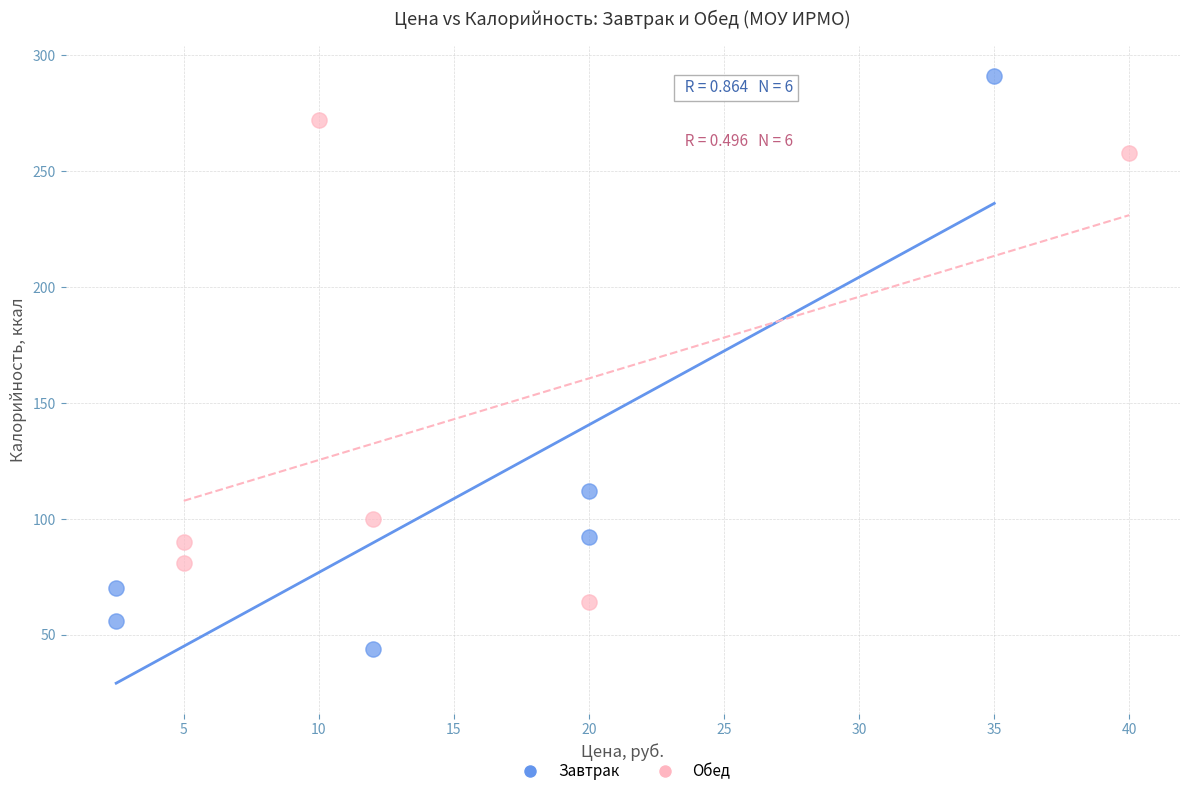

Which series has the largest Y range (max minus min)?

Завтрак